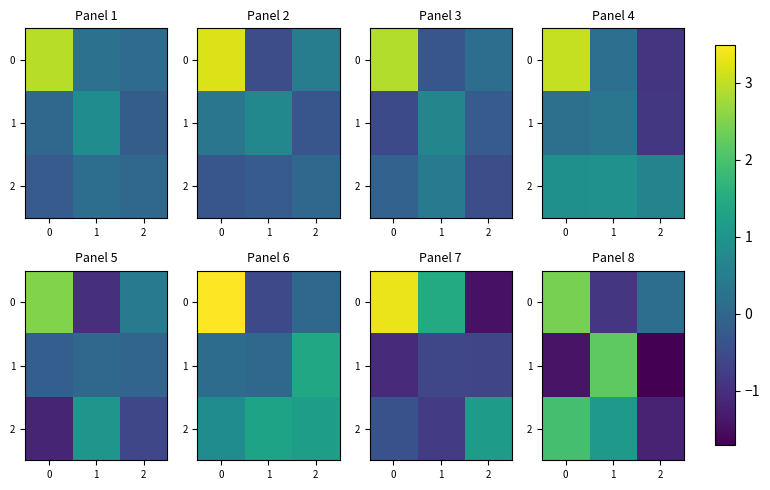

True or false: 0 has a value of -0.9 at 1.

True